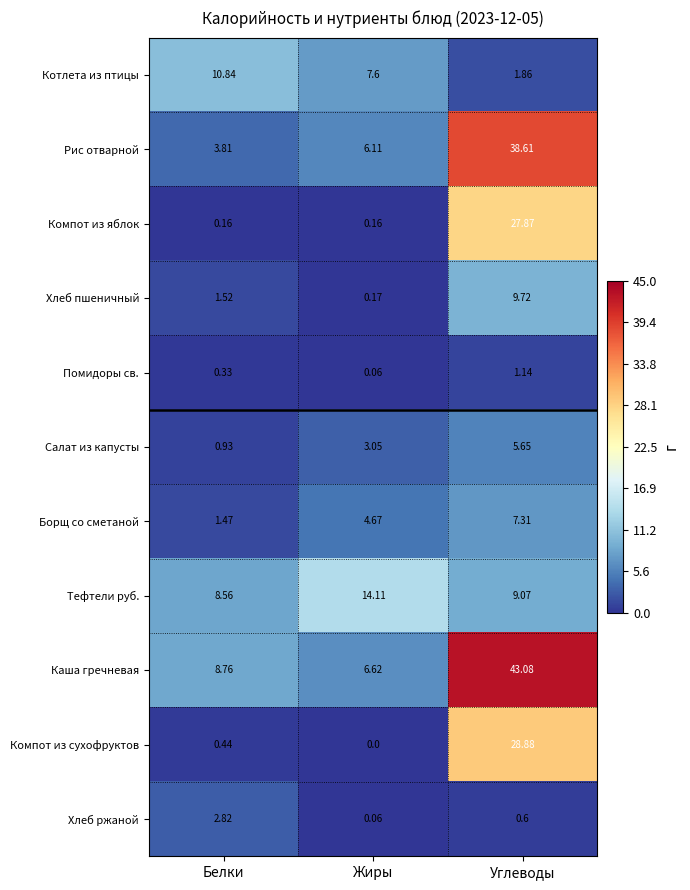

Which series has the largest total across all categories?

Каша гречневая